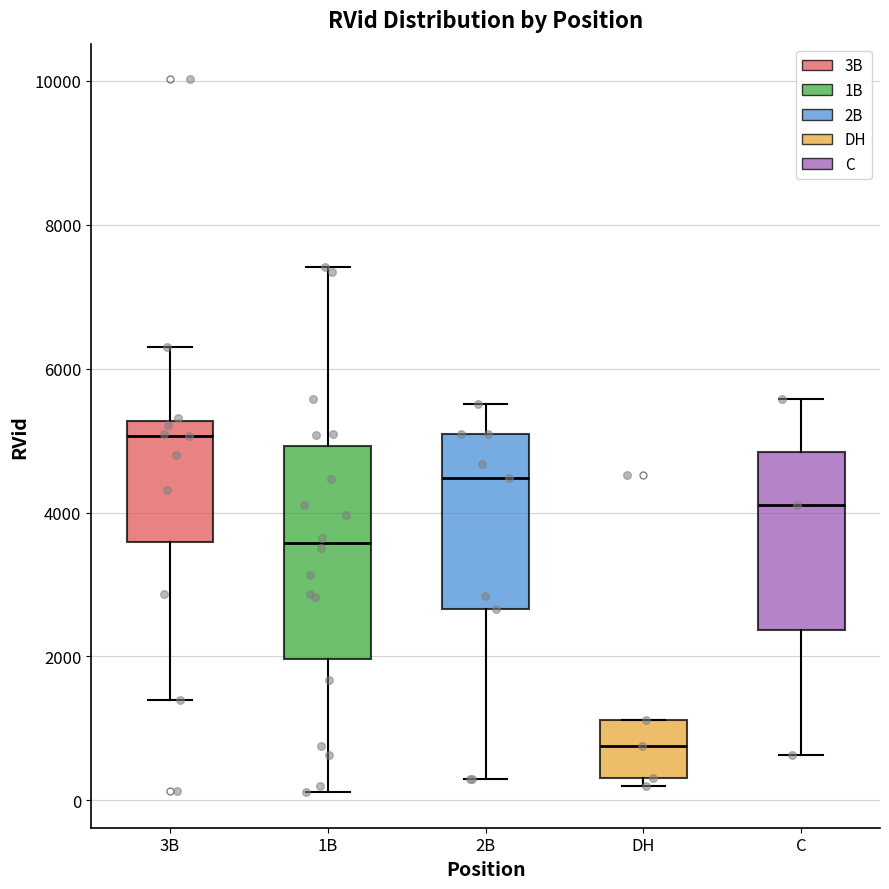

Reading left to right, read every box against the y-axis: the position of its median line, the range the box covers, and the ends of its whiskers. The values are not printed on the chart, so give them approximately, as read against the axis.

3B: median 5000, box 3600 to 5200, whiskers 1400 to 6400
1B: median 3600, box 2000 to 5000, whiskers 200 to 7400
2B: median 4400, box 2600 to 5000, whiskers 200 to 5600
DH: median 800, box 400 to 1200, whiskers 200 to 1200
C: median 4200, box 2400 to 4800, whiskers 600 to 5600